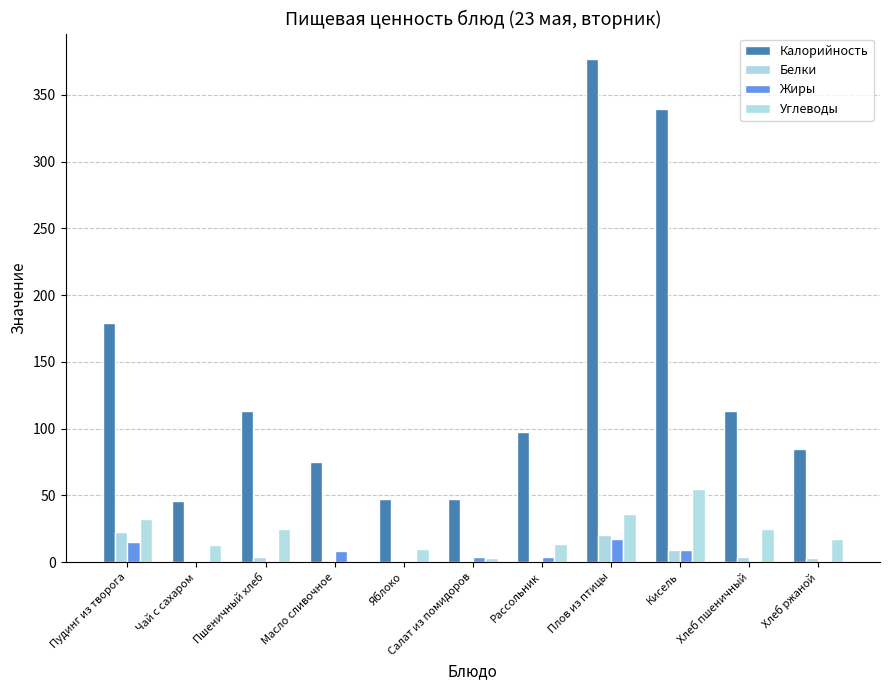

What is the lowest value of the Калорийность series?

46.0